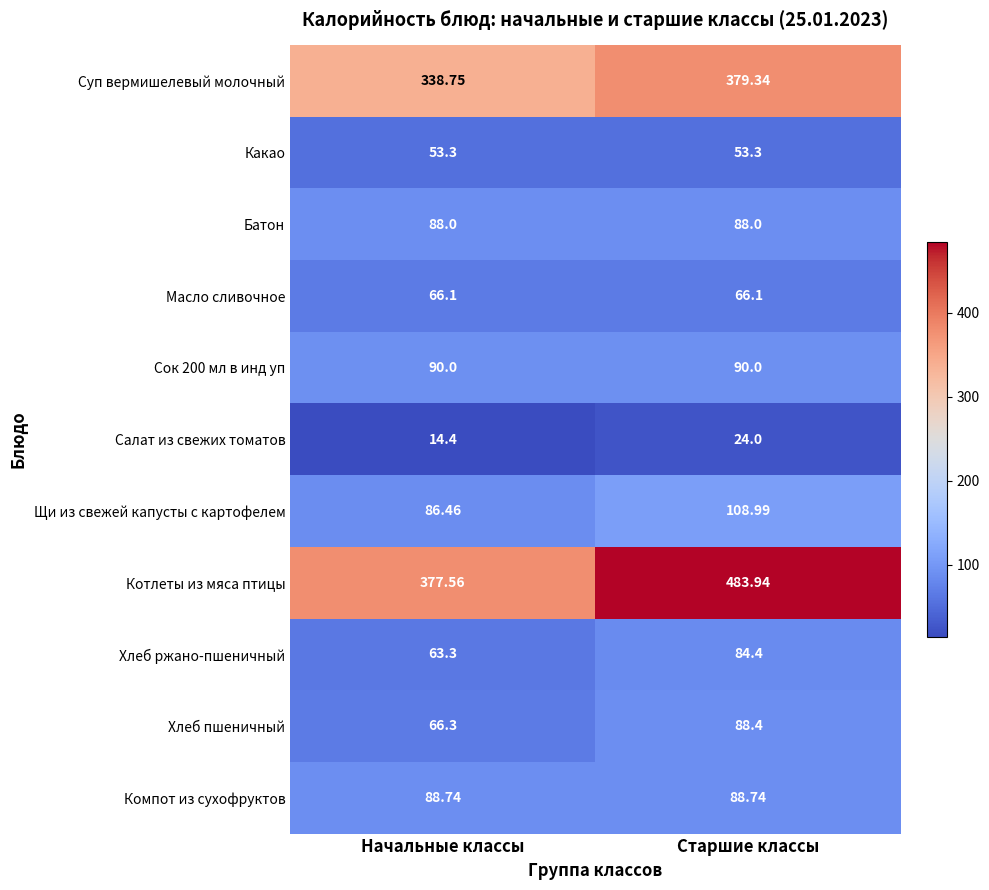

Between Начальные классы and Старшие классы, which series saw the biggest shift?

Котлеты из мяса птицы